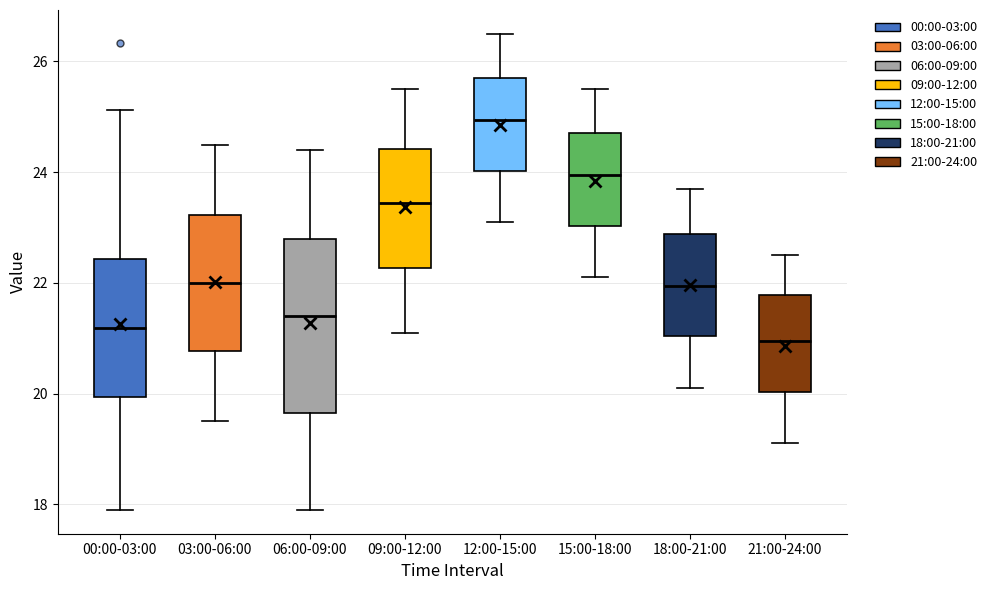

Which box's median line is the lowest?

21:00-24:00